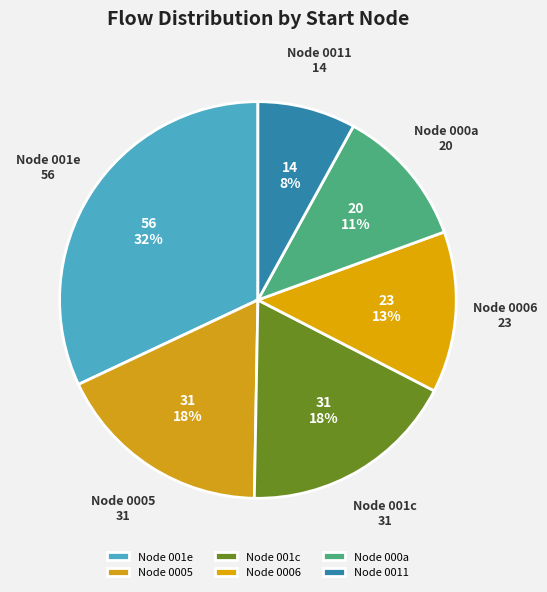

Which slice is the largest?

Node 001e